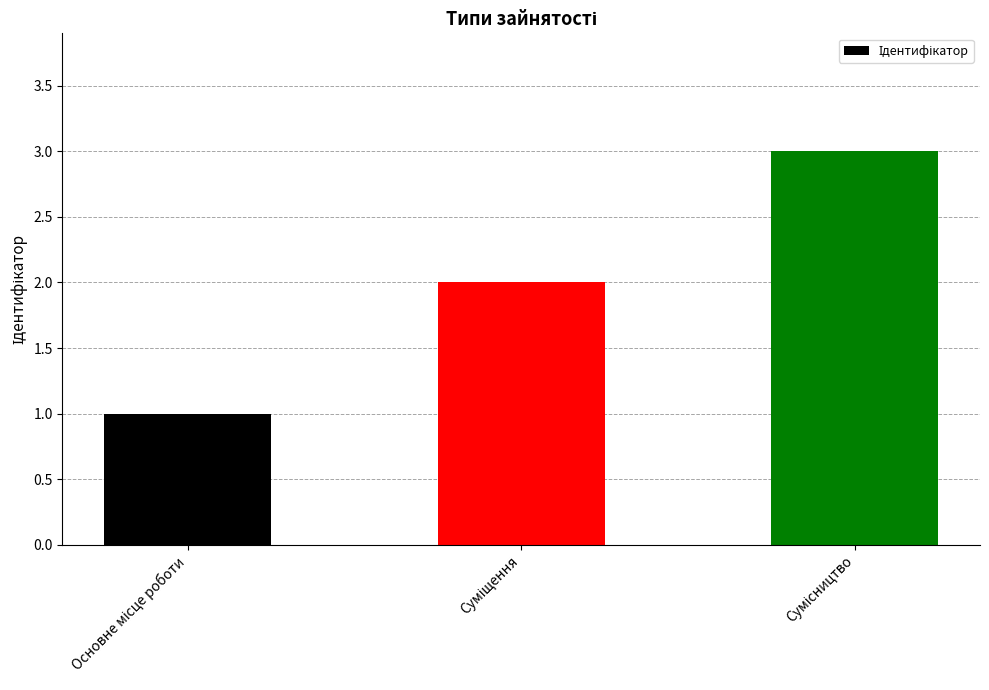

What is the average value?

2